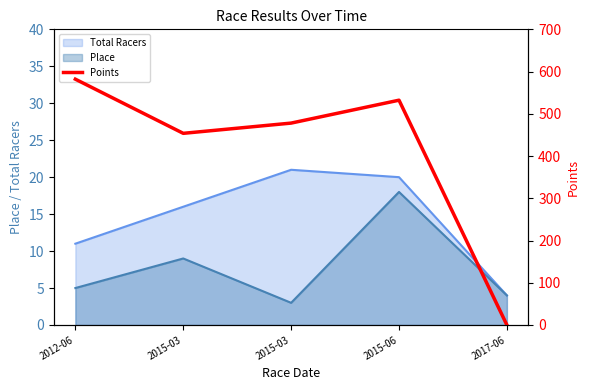

Reading left to right, what are all the values shown in this chart?

2012-06=582.0	2015-03=453.8	2015-03=478.0	2015-06=532.2	2017-06=0.0